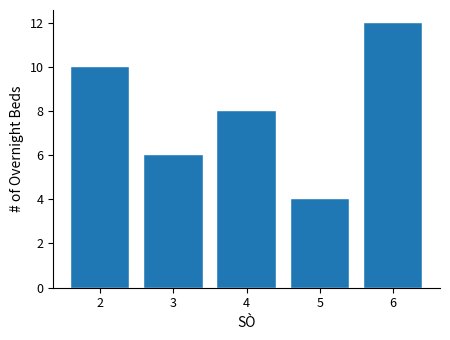

Reading left to right, what are all the values shown in this chart?

10	6	8	4	12